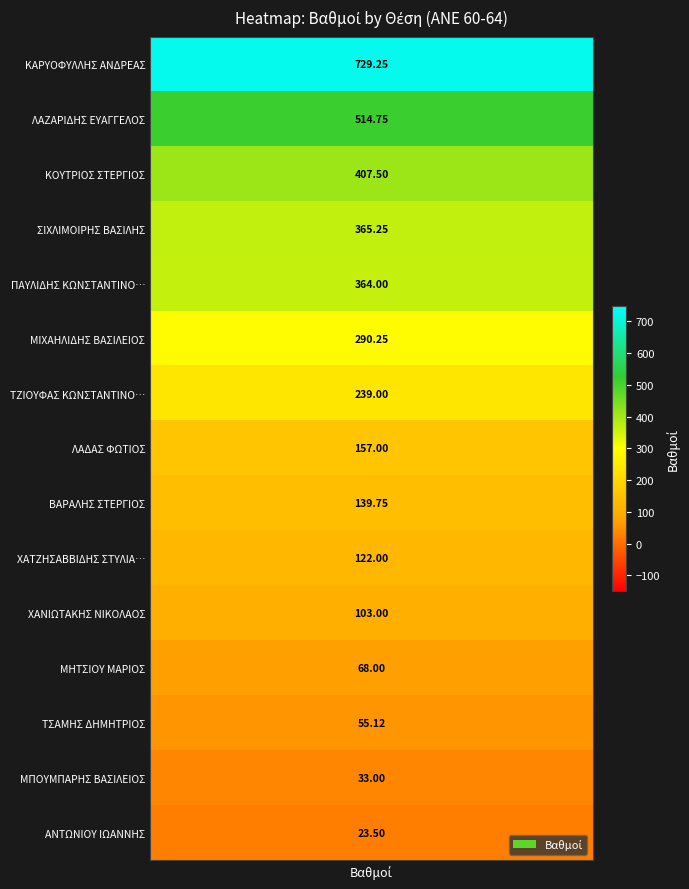

How many series are shown in this chart?

1